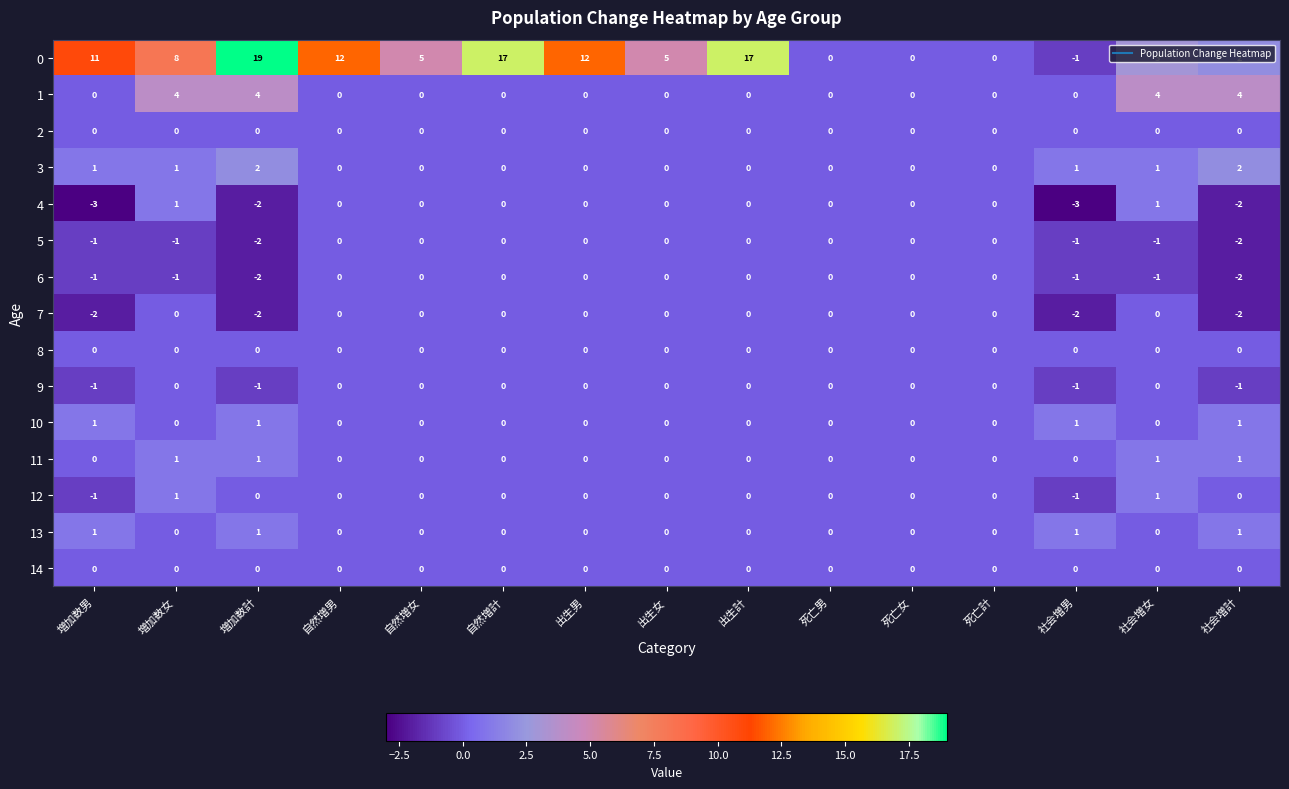

What is the difference between the maximum and minimum values in the 1 series?

4